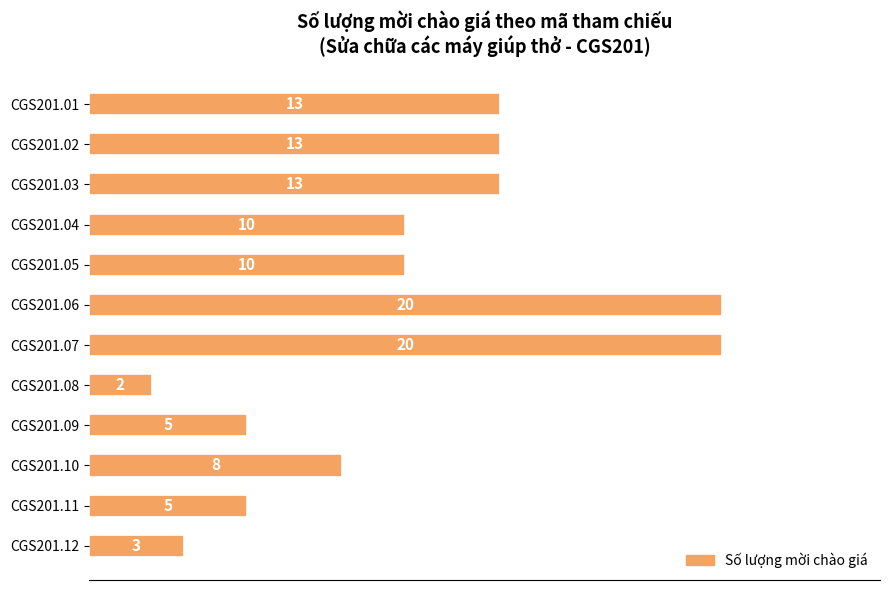

What is the difference between the second highest and minimum values?

18